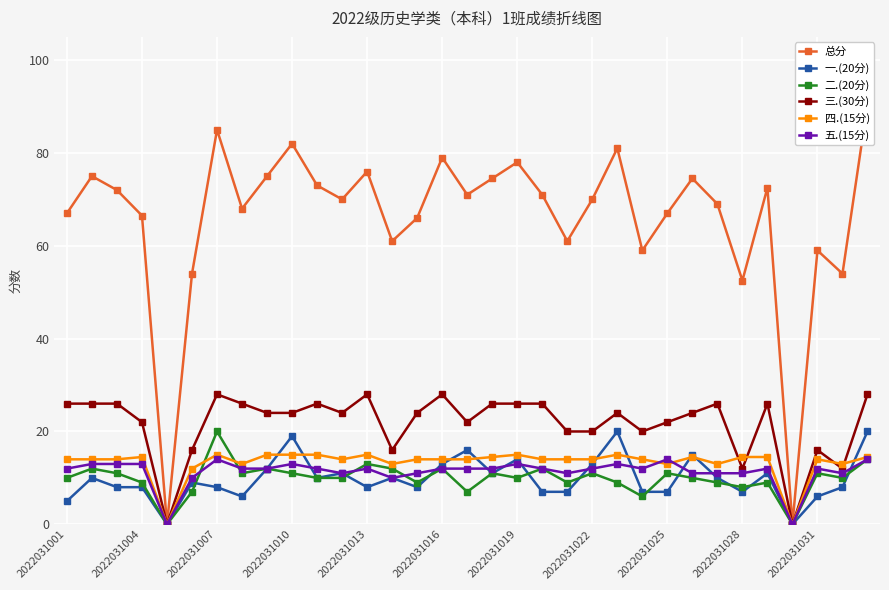

Which series has the largest total across all categories?

总分